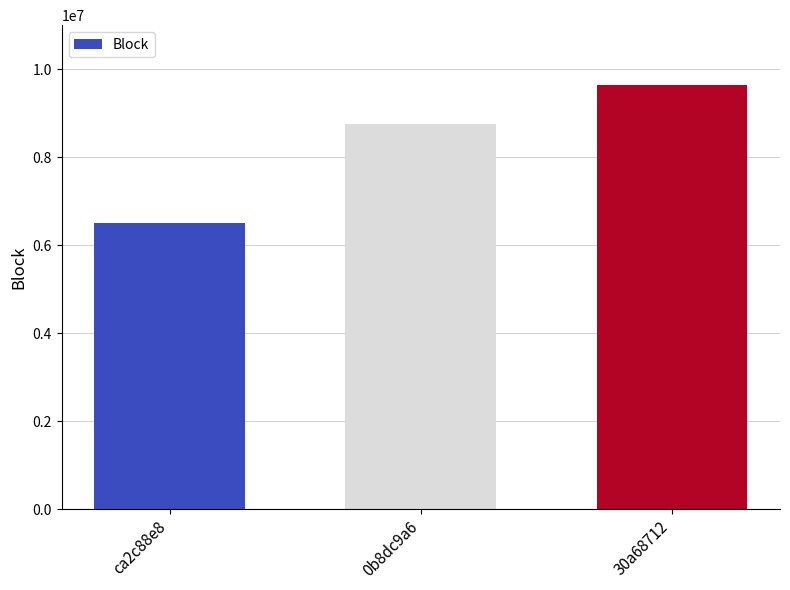

How many bars are there in total?

3